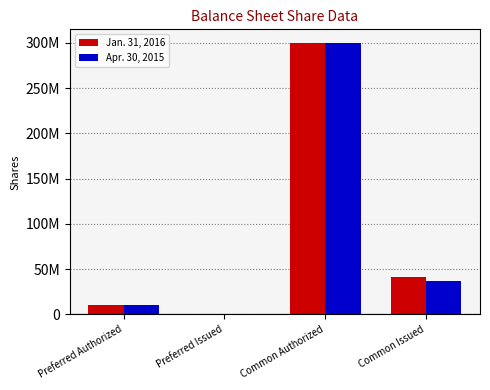

What is the greatest value displayed?

300000000